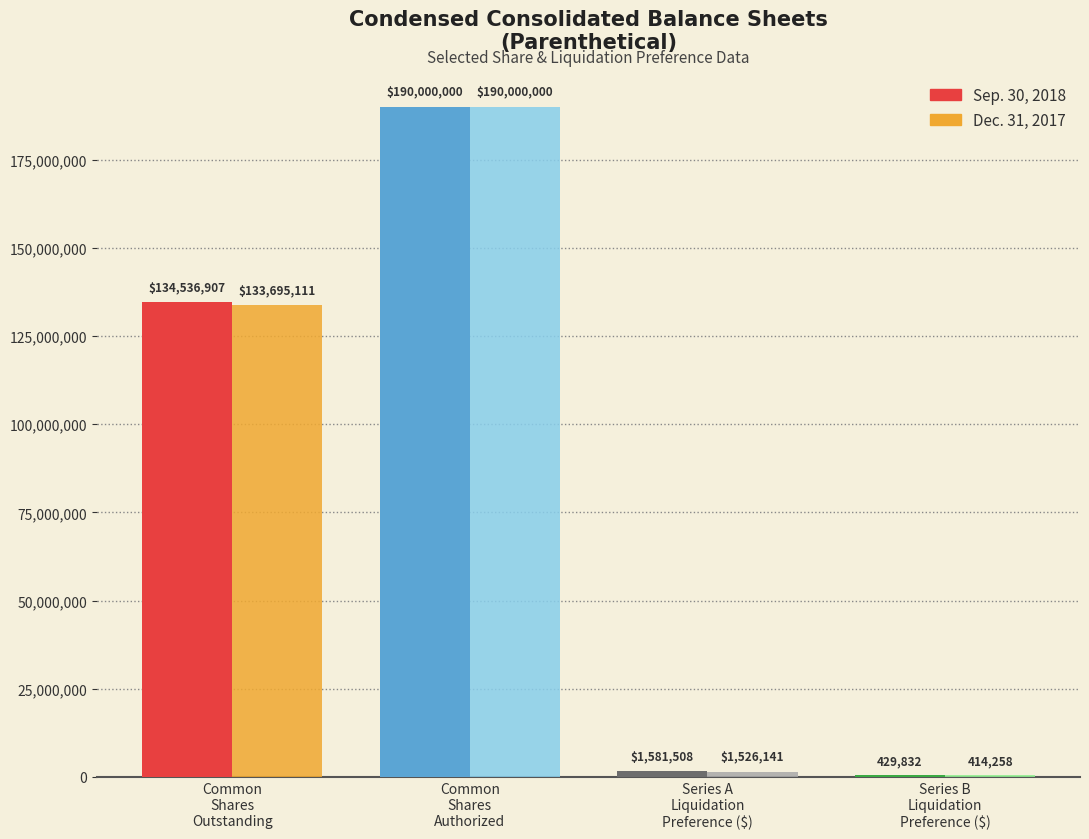

What is the highest value of the Sep. 30, 2018 series?

190000000